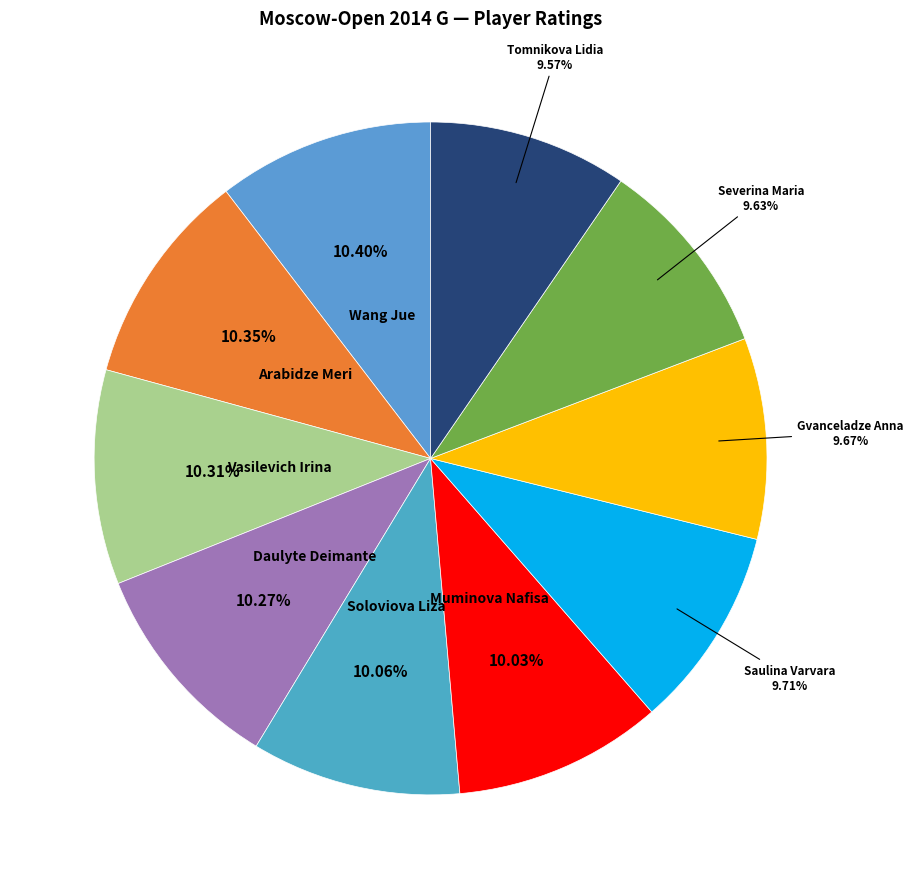

Is there any slice that represents more than half of the pie?

No